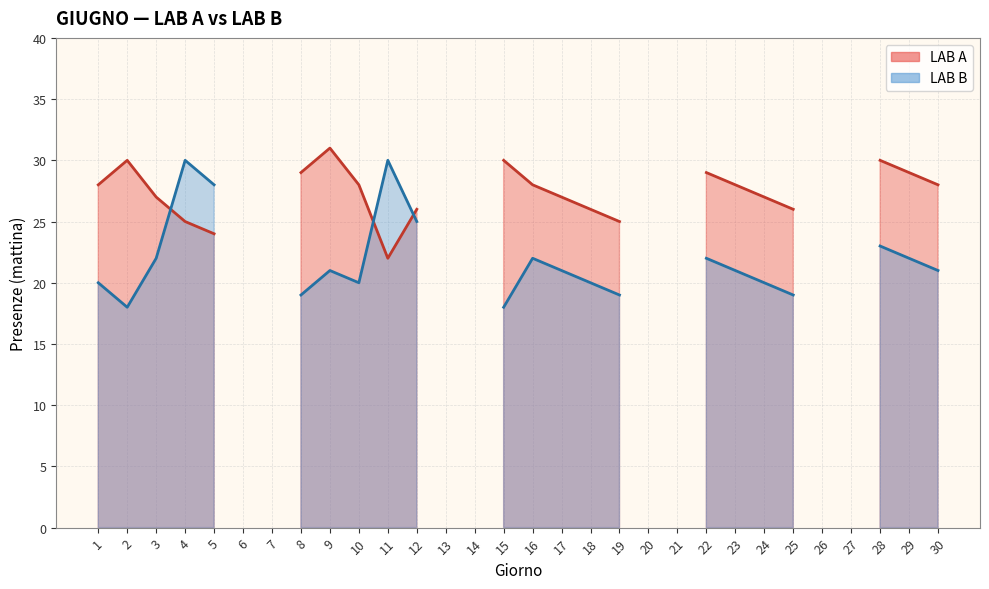

How many lines are shown in the chart?

2